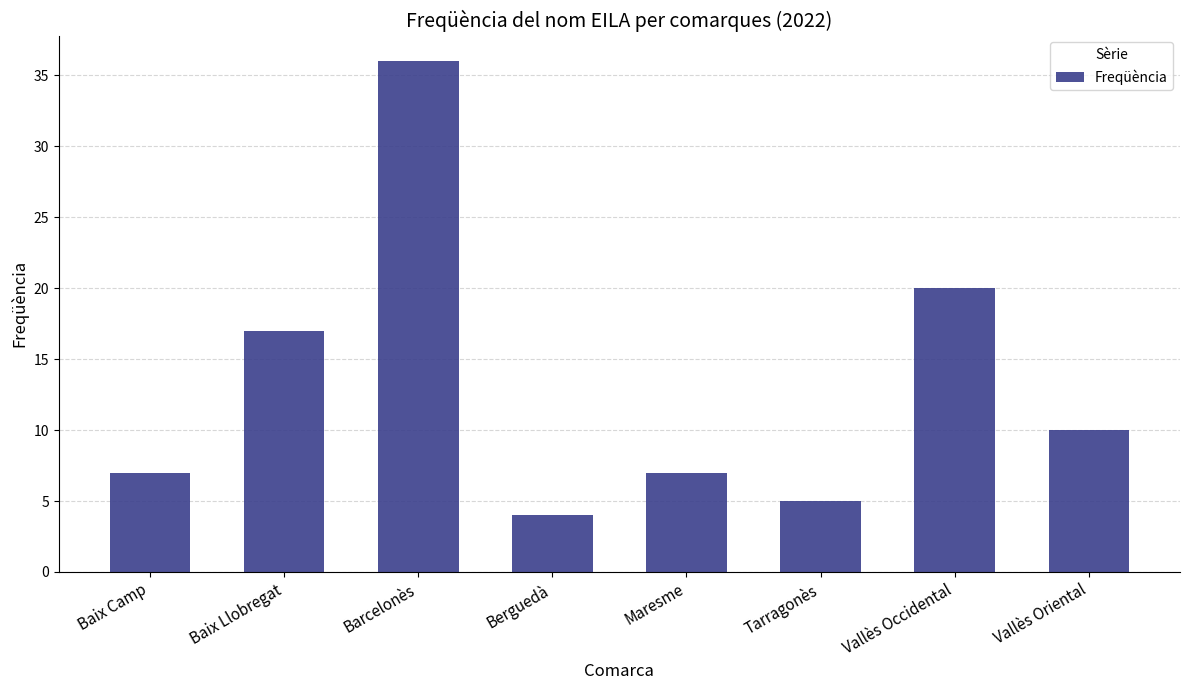

At which label is the value closest to 20?

Vallès Occidental